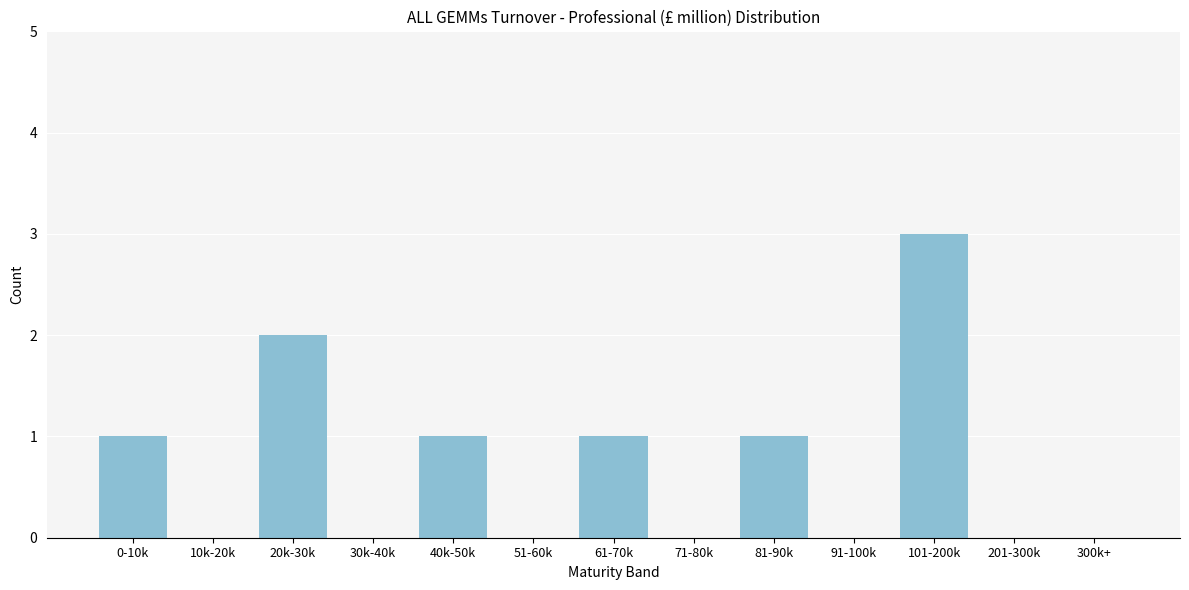

Reading right to left, extract all data points from this chart.

300k+=0	201-300k=0	101-200k=3	91-100k=0	81-90k=1	71-80k=0	61-70k=1	51-60k=0	40k-50k=1	30k-40k=0	20k-30k=2	10k-20k=0	0-10k=1